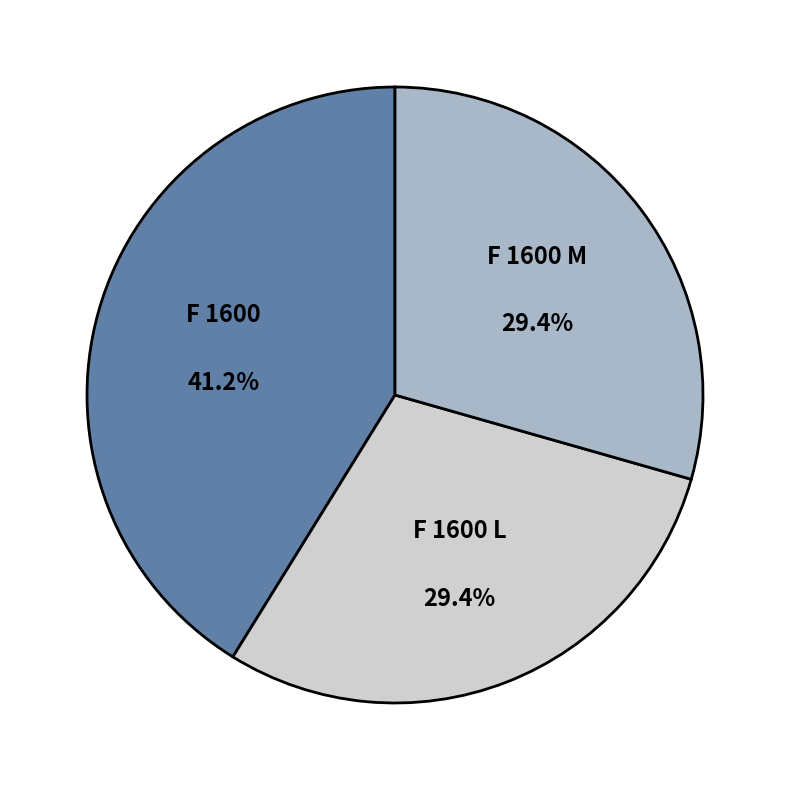

To the nearest percent, what is the combined percentage of F 1600 L and F 1600?

71%